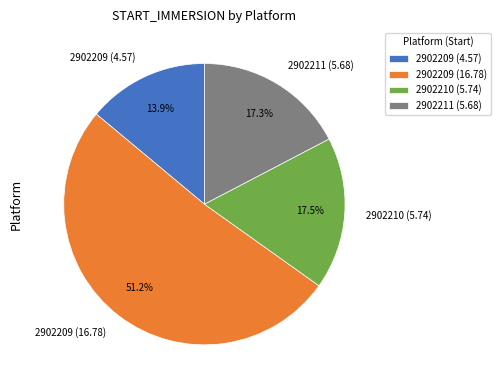

To the nearest percent, what percentage of the pie is 2902211 (5.68)?

17%